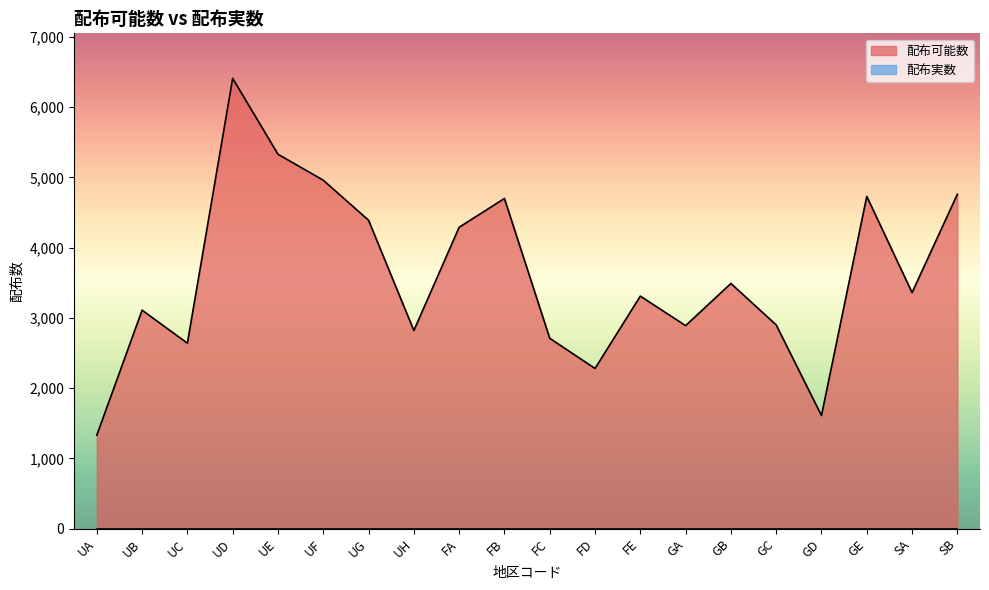

What position from the left is UE?

5